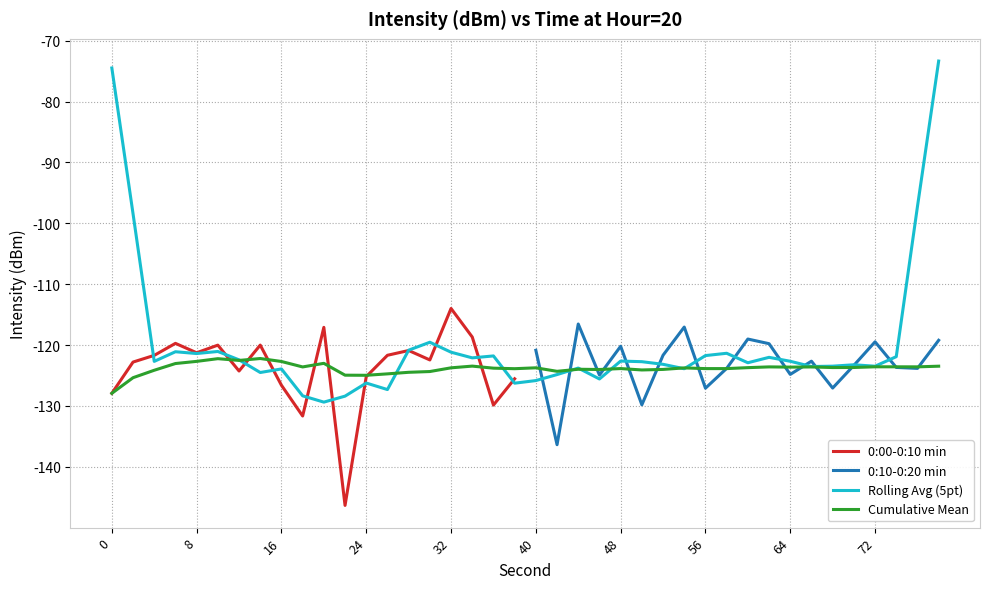

In 0:00-0:10, how many points are higher than both neighbors (excluding endpoints)?

6